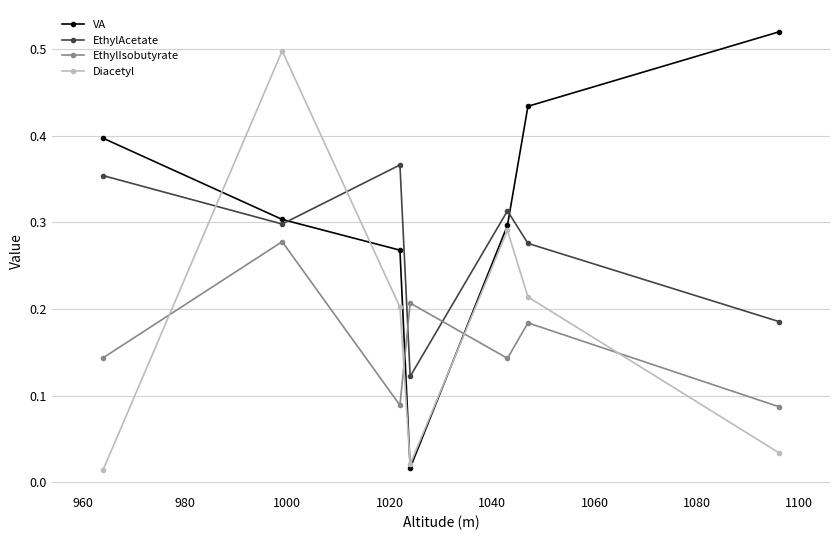

True or false: EthylIsobutyrate has more than 2 interior local peaks.

True